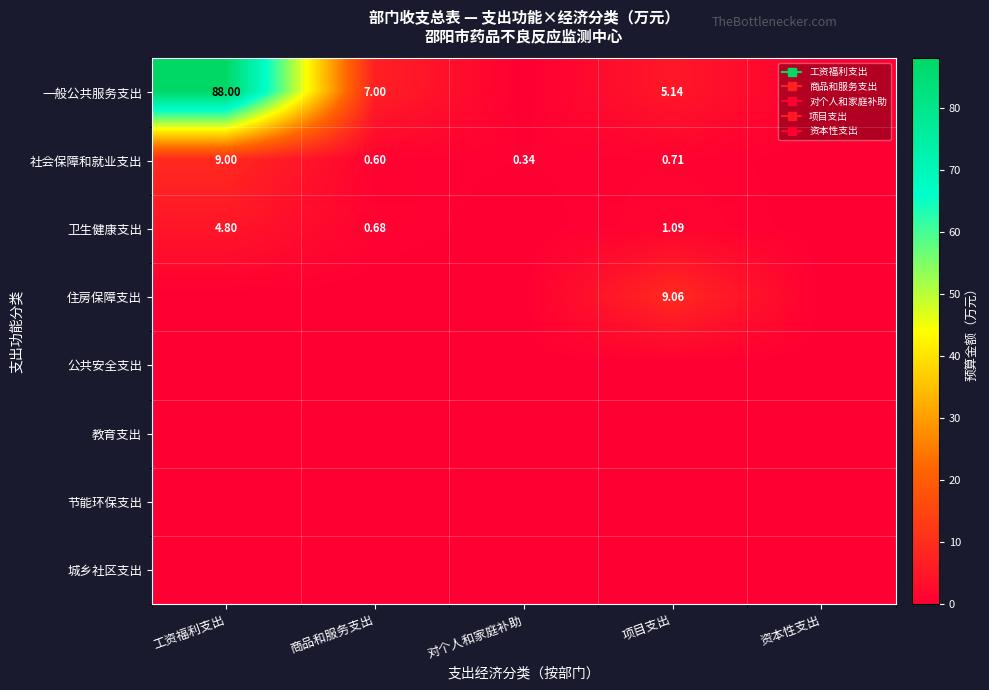

At how many categories does at least one series exceed 5?

3